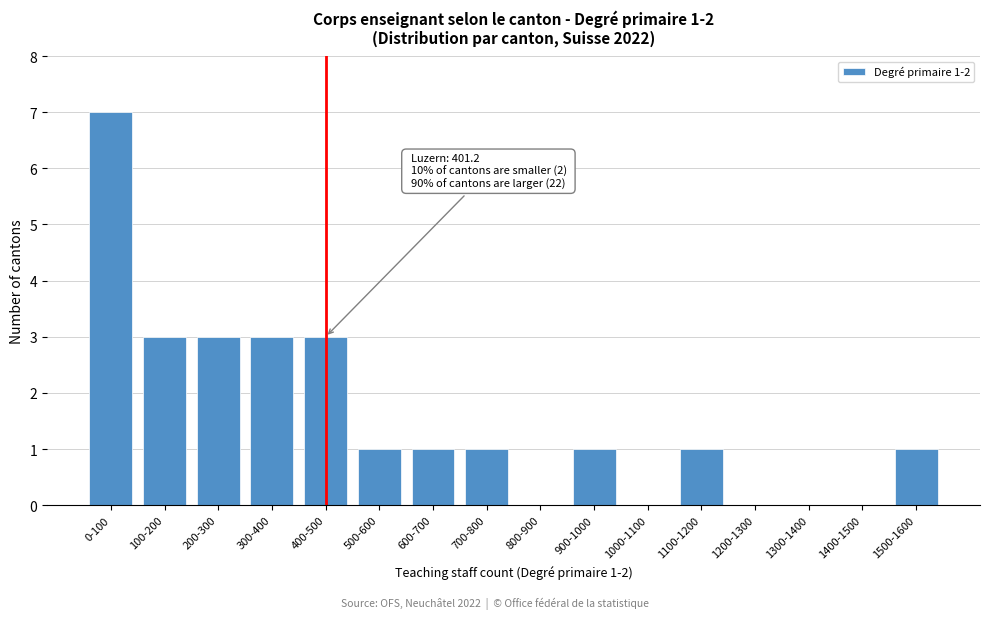

Reading right to left, transcribe all the data shown in this chart.

1500-1600=1	1400-1500=0	1300-1400=0	1200-1300=0	1100-1200=1	1000-1100=0	900-1000=1	800-900=0	700-800=1	600-700=1	500-600=1	400-500=3	300-400=3	200-300=3	100-200=3	0-100=7